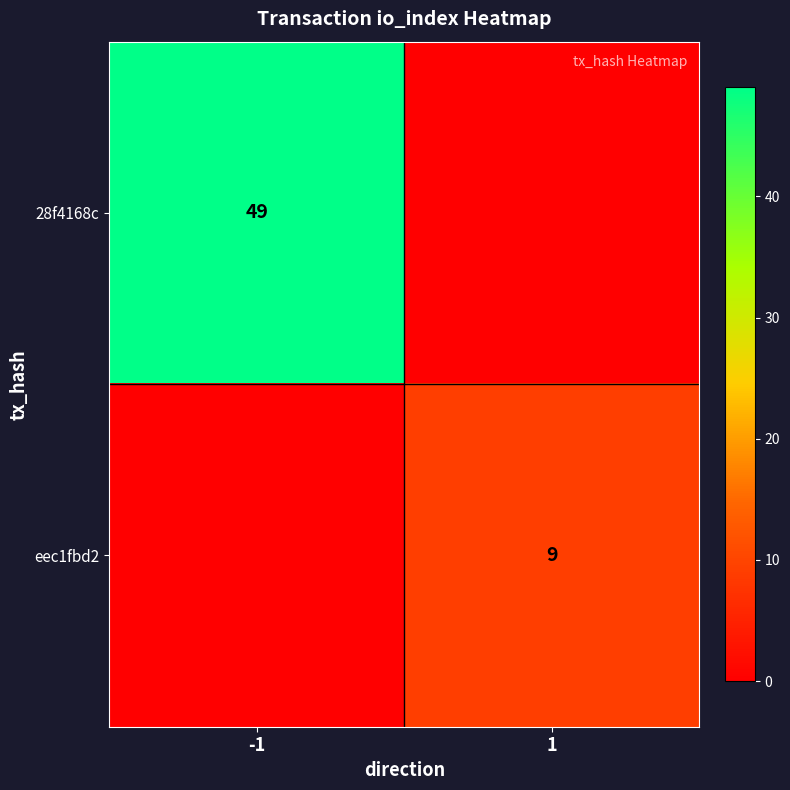

The eec1fbd2 series shows 14 at 1. True or false?

False